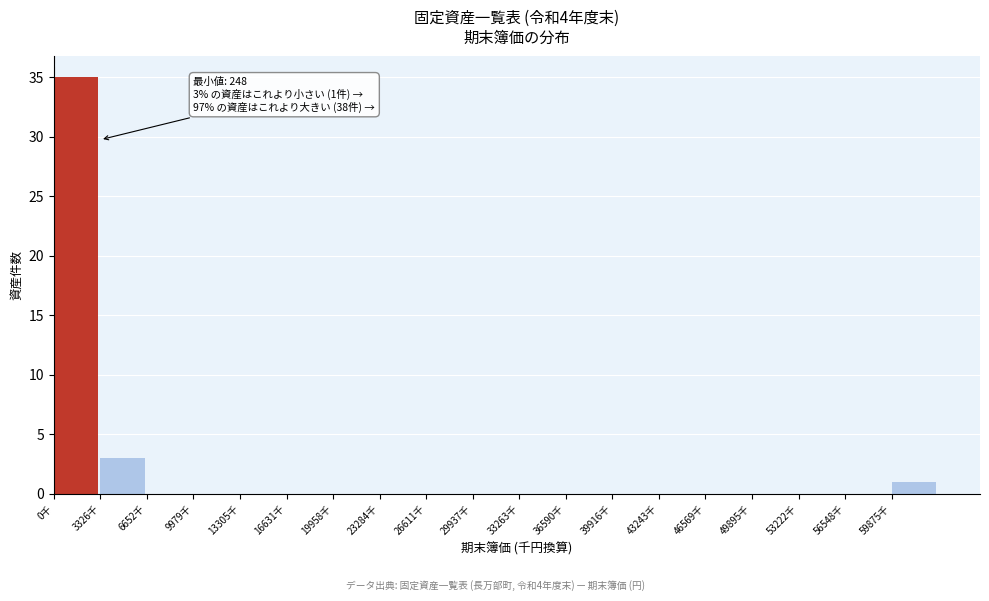

Reading right to left, extract all data points from this chart.

59875千=1	56548千=0	53222千=0	49895千=0	46569千=0	43243千=0	39916千=0	36590千=0	33263千=0	29937千=0	26611千=0	23284千=0	19958千=0	16631千=0	13305千=0	9979千=0	6652千=0	3326千=3	0千=35